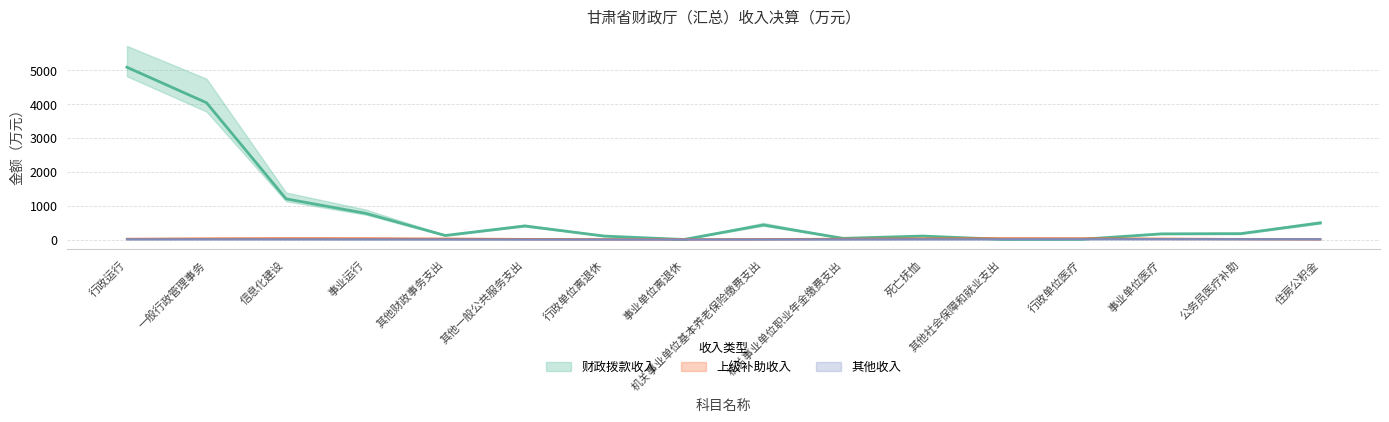

What is the label of the 12th point from the right?

其他财政事务支出